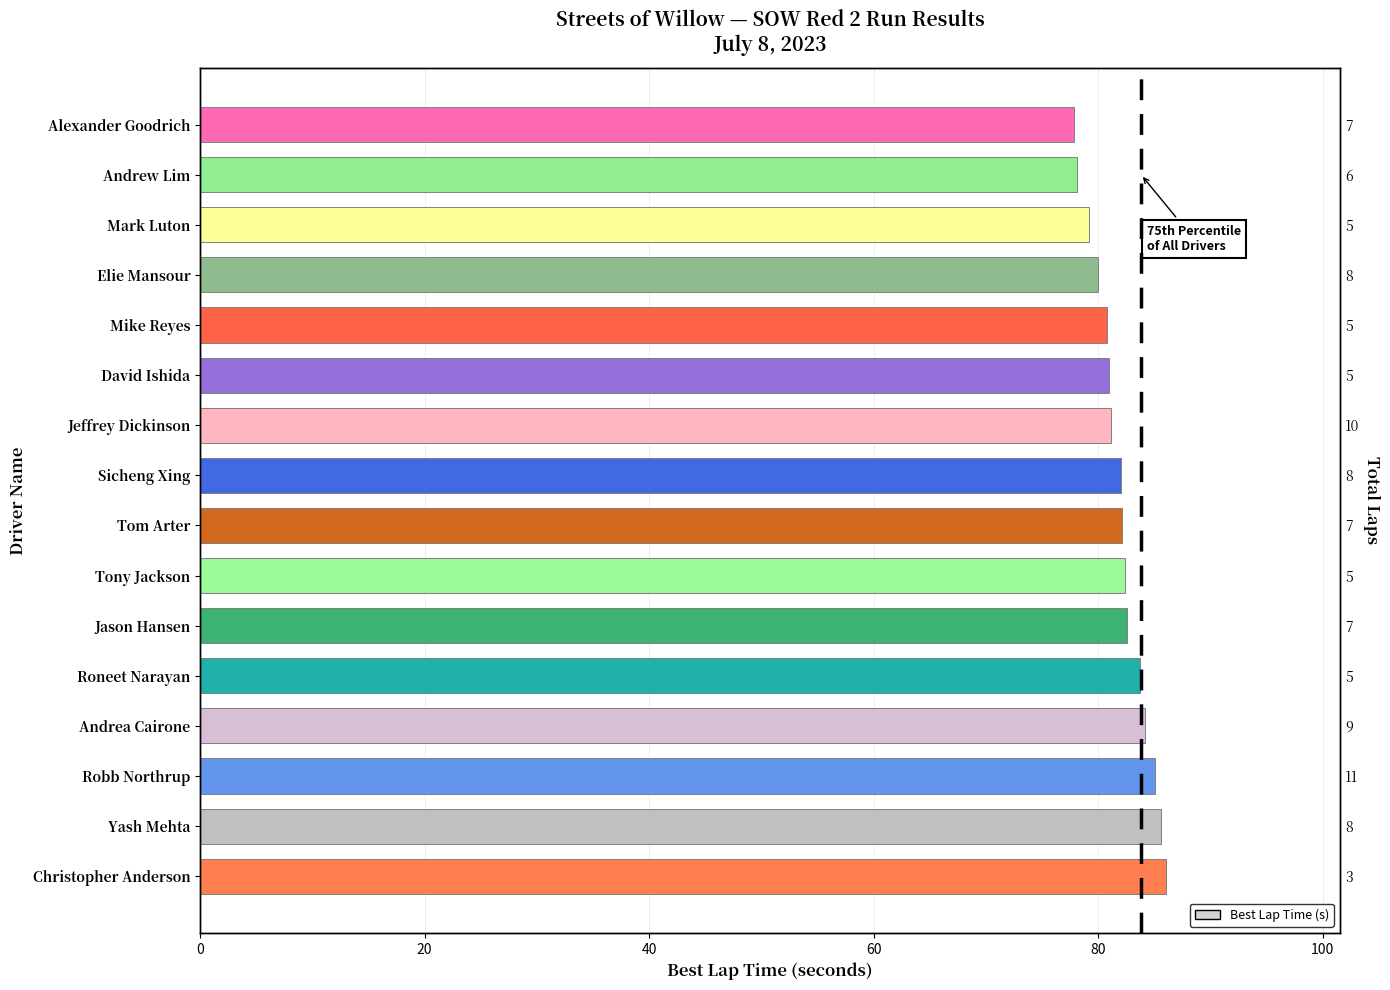

Does the chart contain any negative values?

No